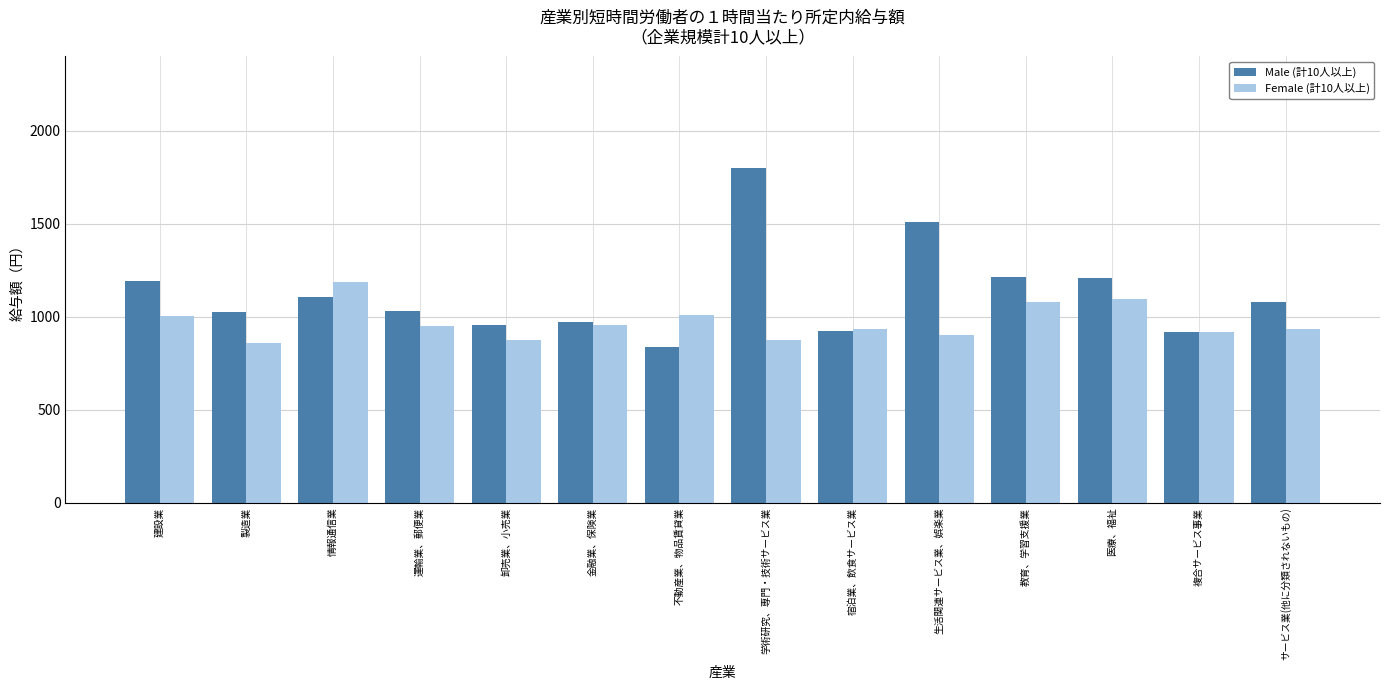

What position from the left is 不動産業、物品賃貸業?

7